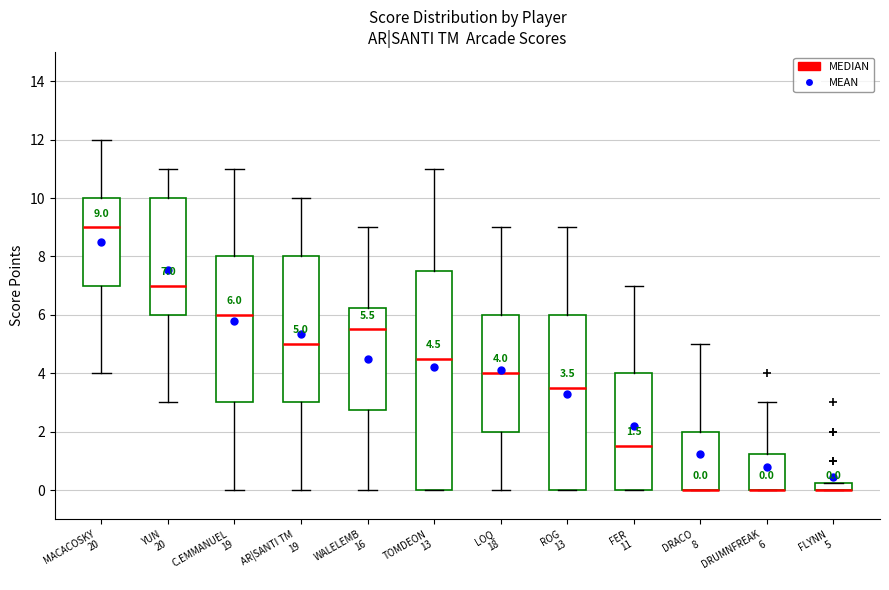

Comparing the boxes themselves (not the whiskers), which one is the tallest?

TOMDEON 13